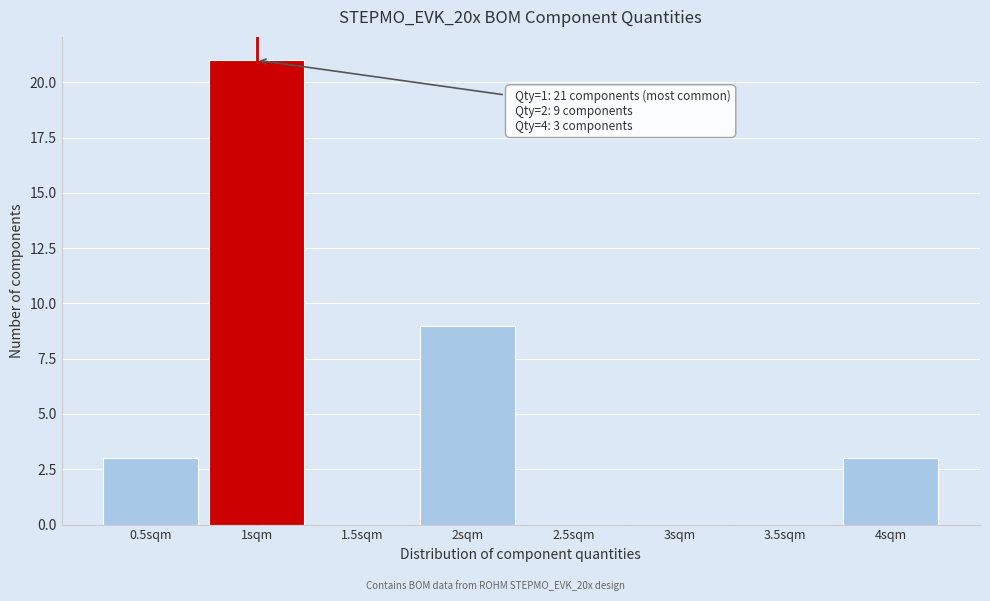

Over which range of the x-axis is the bar tallest?

0.75 to 1.25